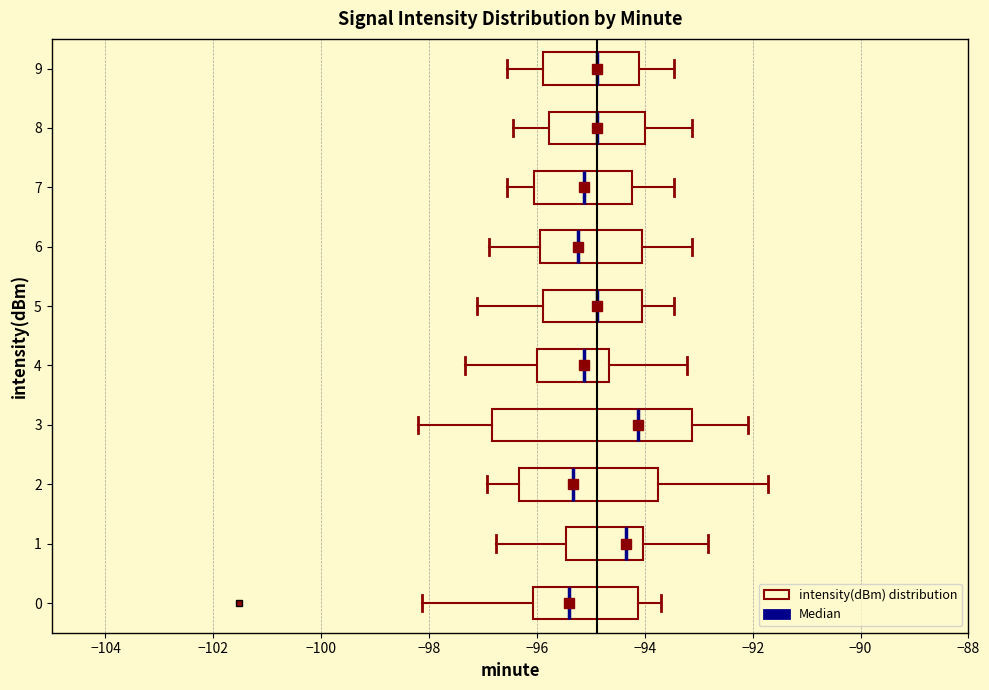

Reading bottom to top, transcribe this box plot: for each box, give where its median line is, the range the box spans, and where its two whiskers end, as read against the x-axis. The values are not printed on the chart, so give them approximately, as read against the axis.

0: median -95.4, box -96.0 to -94.2, whiskers -98.2 to -93.6
1: median -94.4, box -95.4 to -94.0, whiskers -96.8 to -92.8
2: median -95.4, box -96.4 to -93.8, whiskers -97.0 to -91.8
3: median -94.2, box -96.8 to -93.2, whiskers -98.2 to -92.0
4: median -95.2, box -96.0 to -94.6, whiskers -97.4 to -93.2
5: median -94.8, box -95.8 to -94.0, whiskers -97.2 to -93.4
6: median -95.2, box -96.0 to -94.0, whiskers -96.8 to -93.2
7: median -95.2, box -96.0 to -94.2, whiskers -96.6 to -93.4
8: median -94.8, box -95.8 to -94.0, whiskers -96.4 to -93.2
9: median -94.8, box -95.8 to -94.2, whiskers -96.6 to -93.4